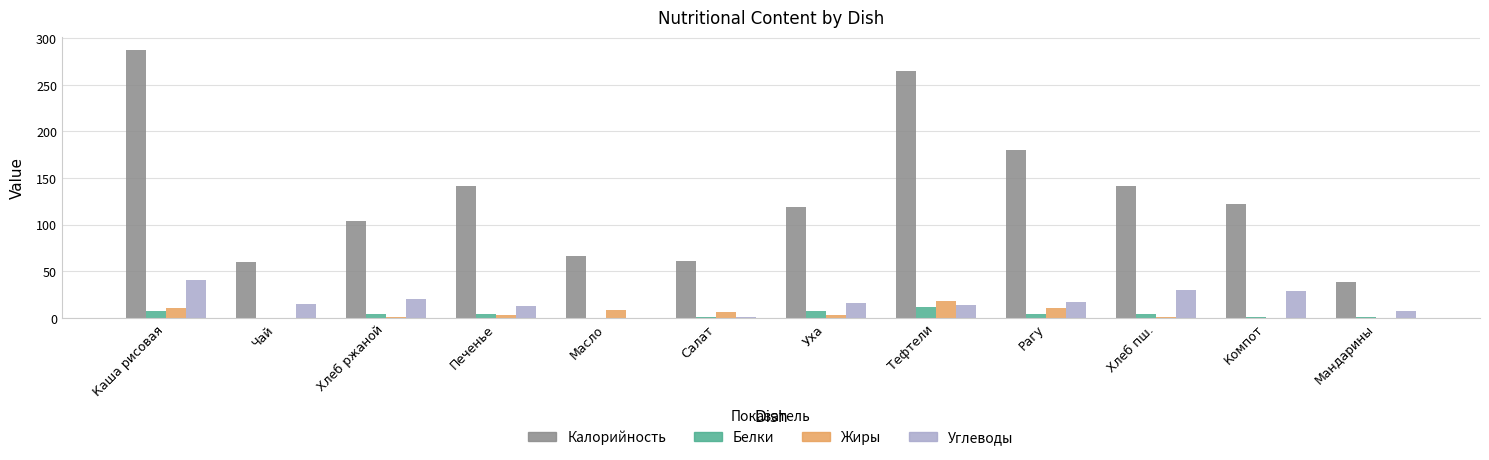

Which series has the largest total across all categories?

Калорийность